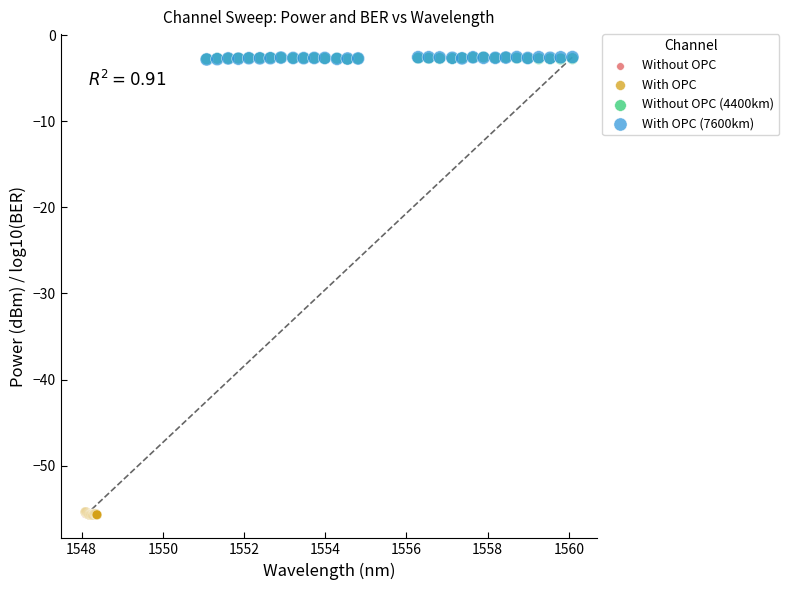

What are all the series names shown in the legend?

Without OPC, With OPC, Without OPC (4400km), With OPC (7600km)